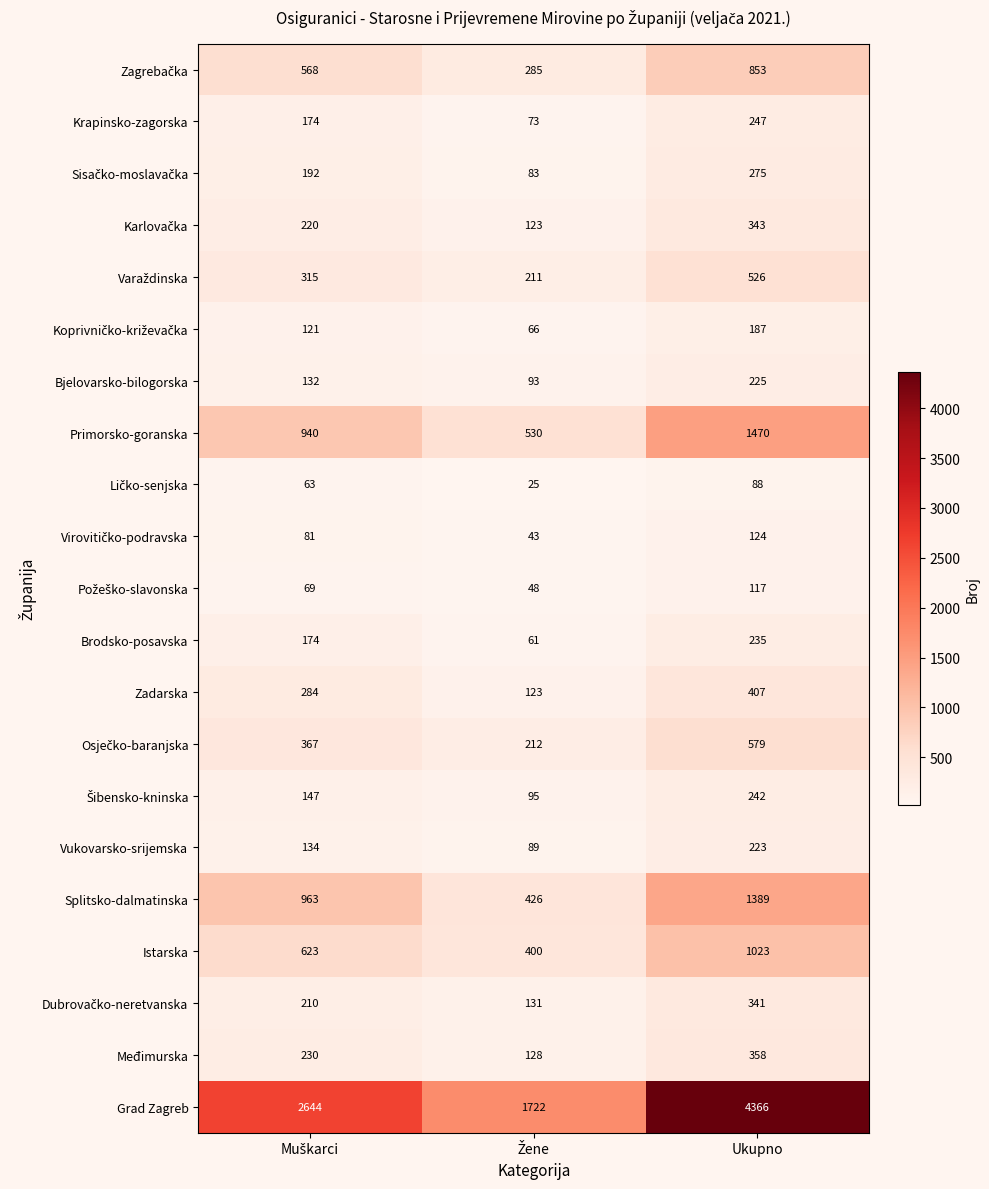

What is the minimum value shown in the chart?

25